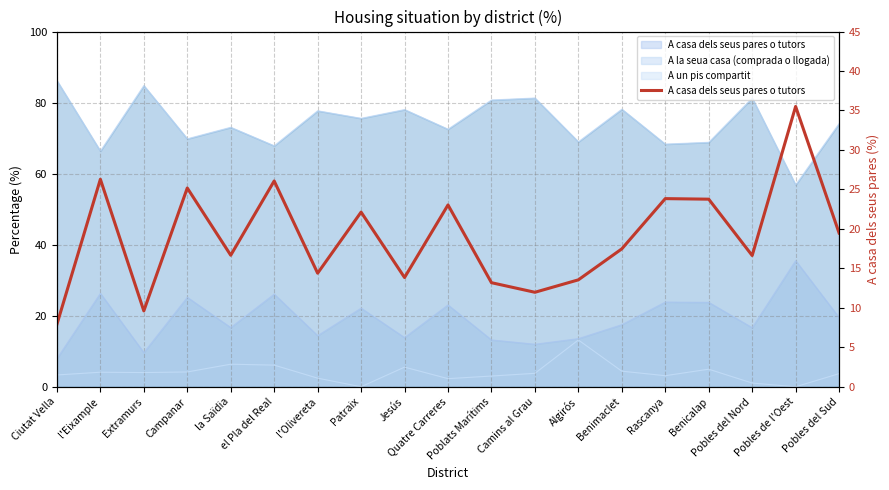

Reading left to right, list all the values displayed in this chart.

7.9	26.3	9.6	25.2	16.7	26.1	14.4	22.1	13.8	23.0	13.2	12.0	13.5	17.5	23.8	23.8	16.6	35.5	19.5